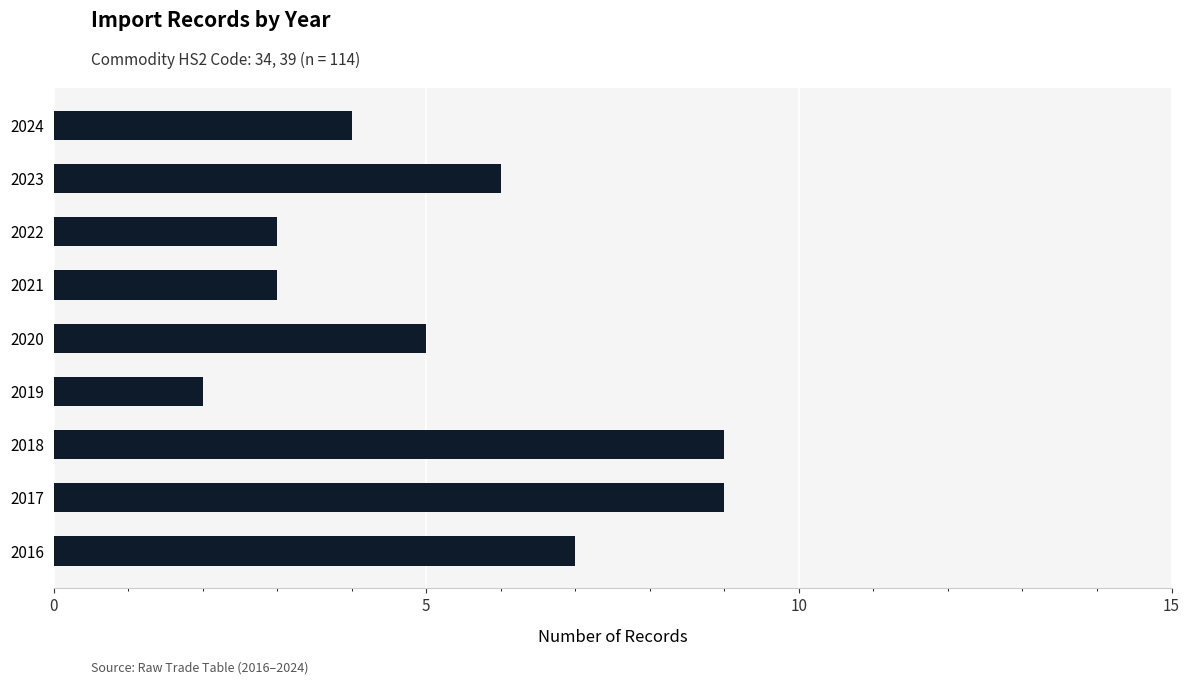

What is the change in value from 2018 to 2019?

-7